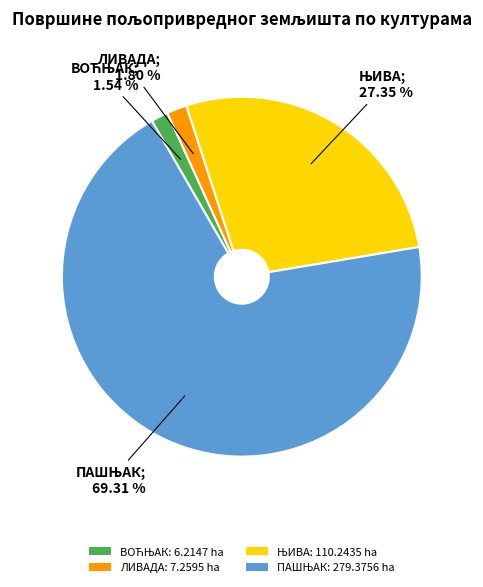

Is there any slice that represents more than half of the pie?

Yes